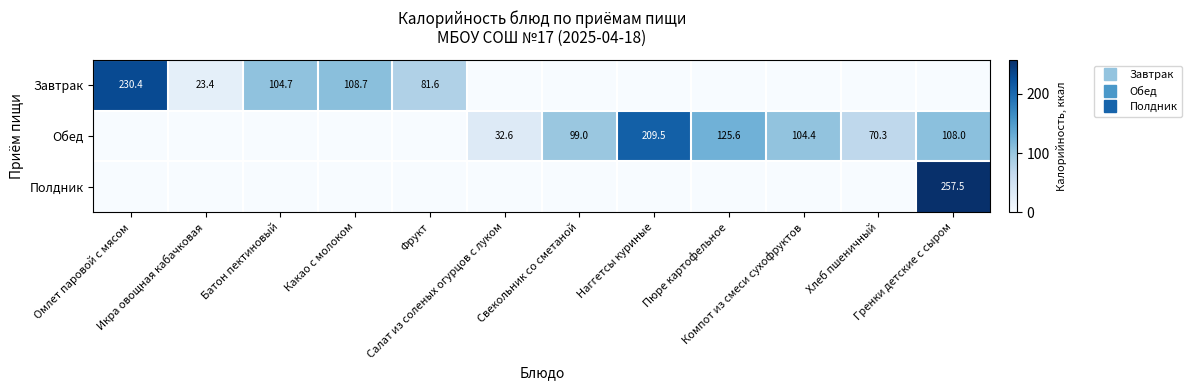

What is the sum of all Полдник values?

257.5